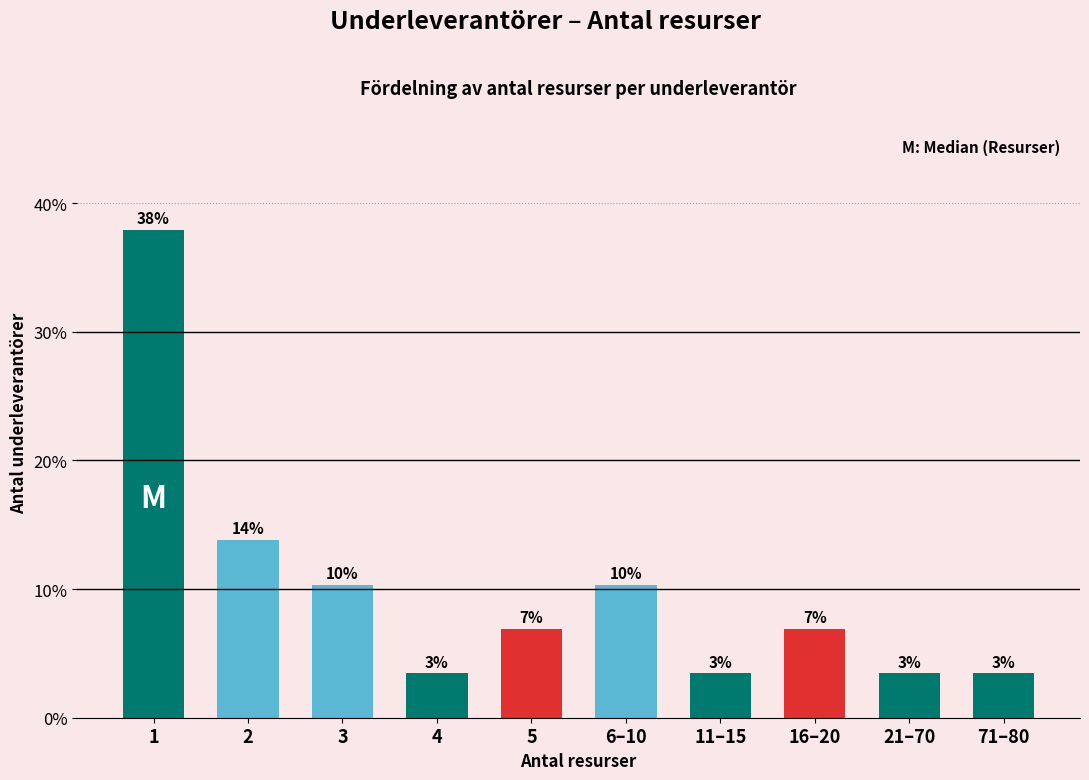

Does the chart contain any negative values?

No